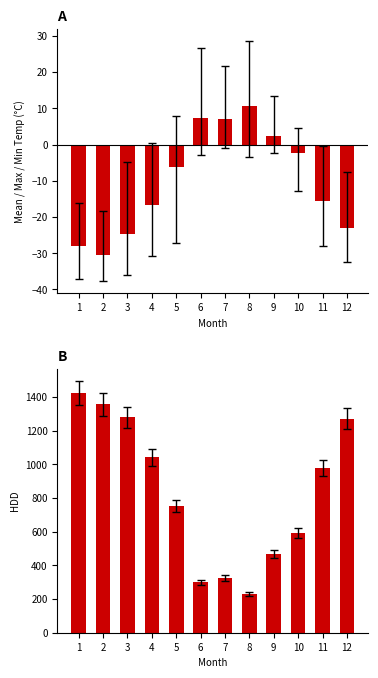

What is the smallest value displayed?

-30.5